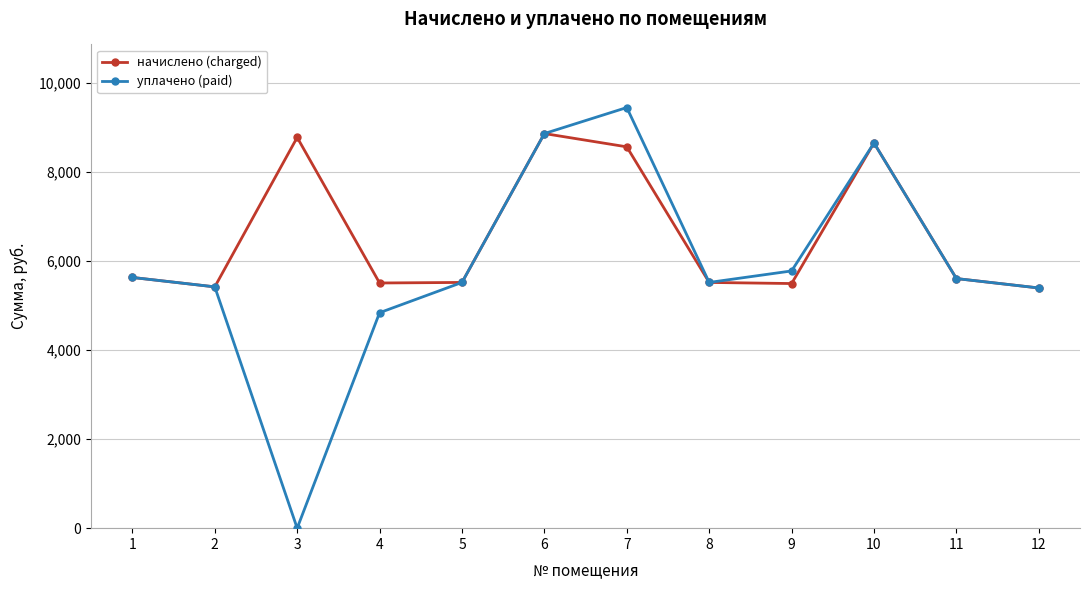

What is the difference between the начислено (charged) values at 3 and 2?

3353.4